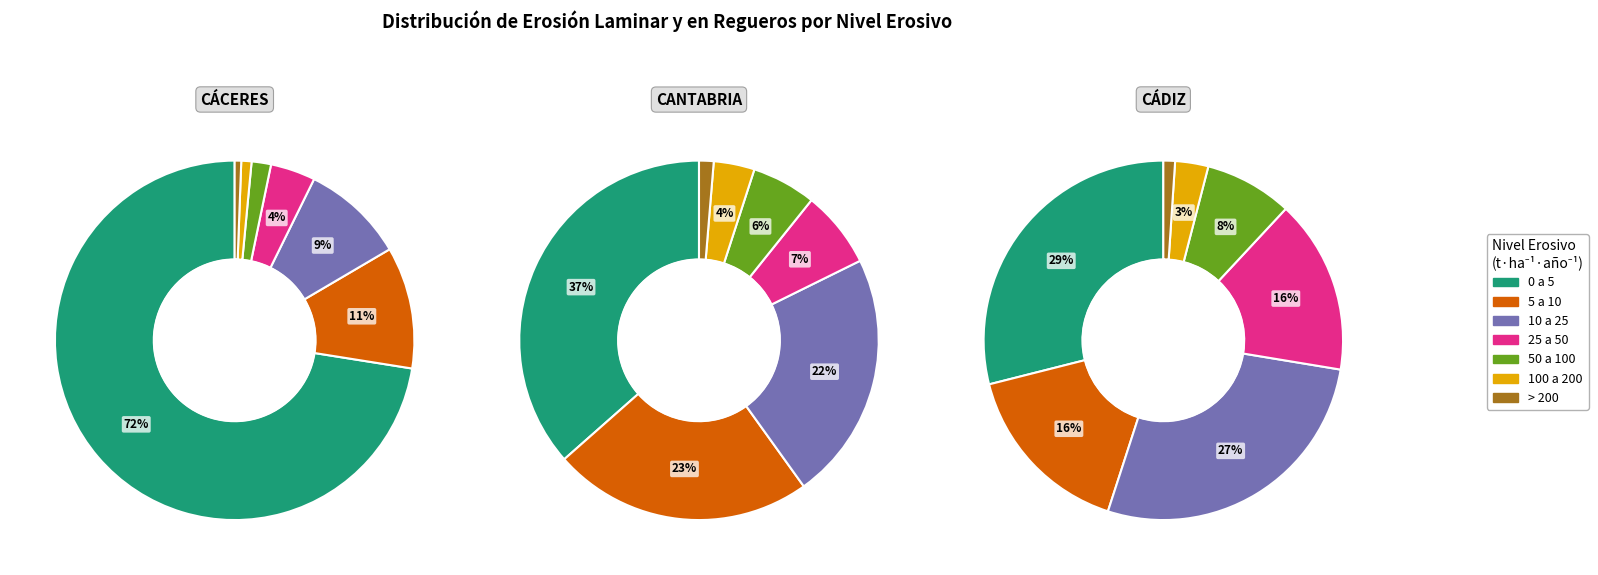

What portion of the pie excludes 10 a 25?

90.7%